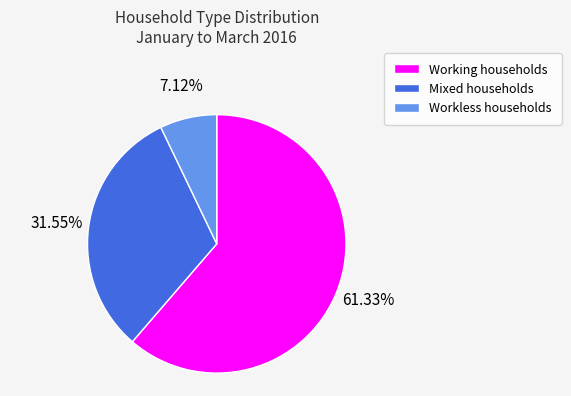

What is the ratio of the value at Working households to the value at Workless households?

8.6